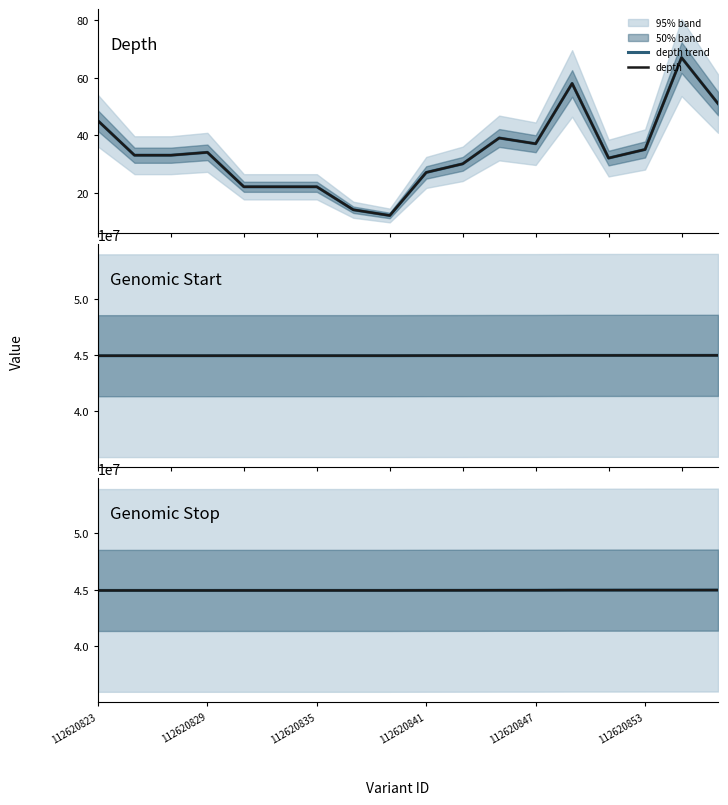

Which has a higher value, 10 or 6?

10